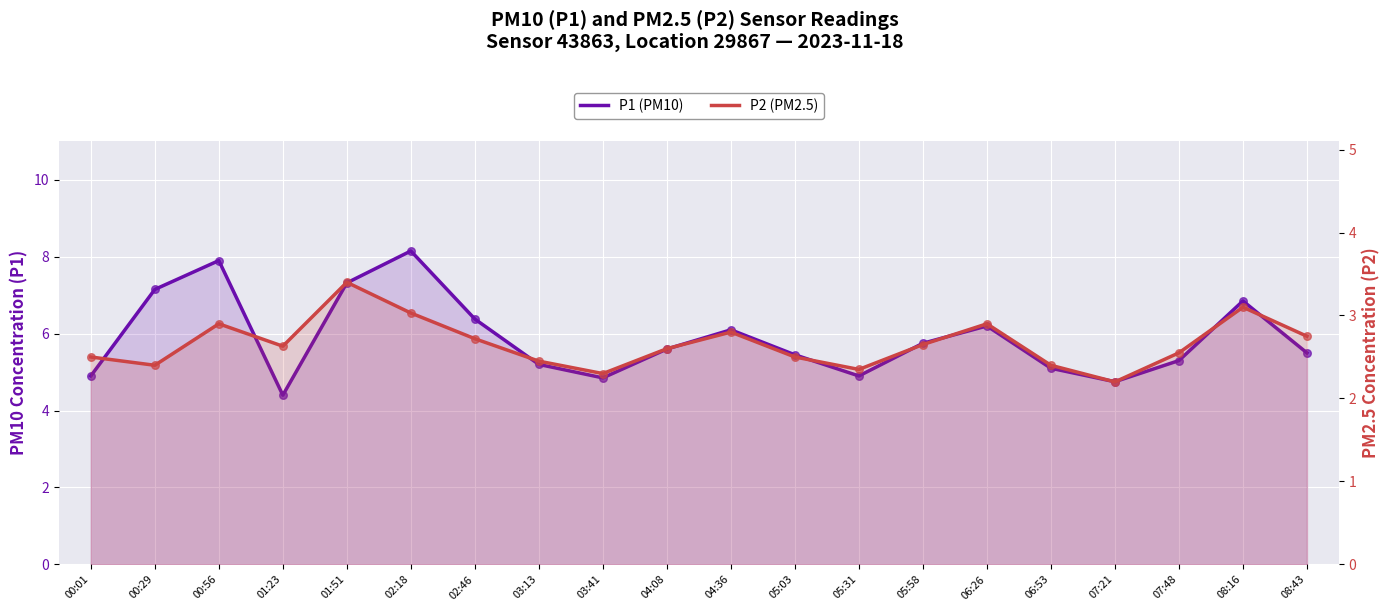

Which series contains the lowest Y value?

P2 (PM2.5)